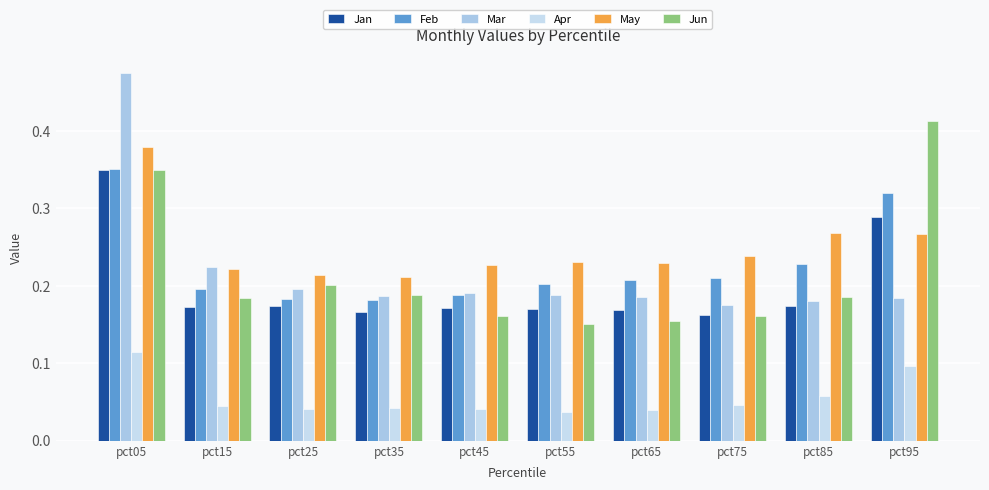

Between pct35 and pct85, which series saw the biggest shift?

May